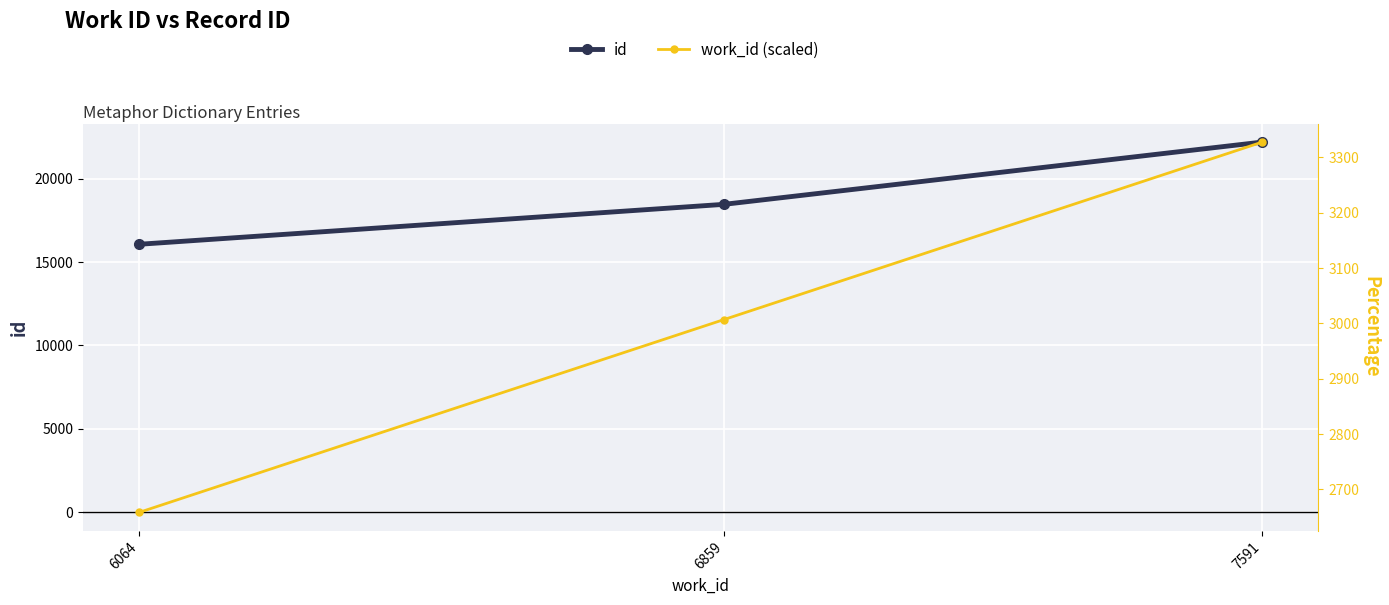

Between 6064 and 7591, which is larger?

7591